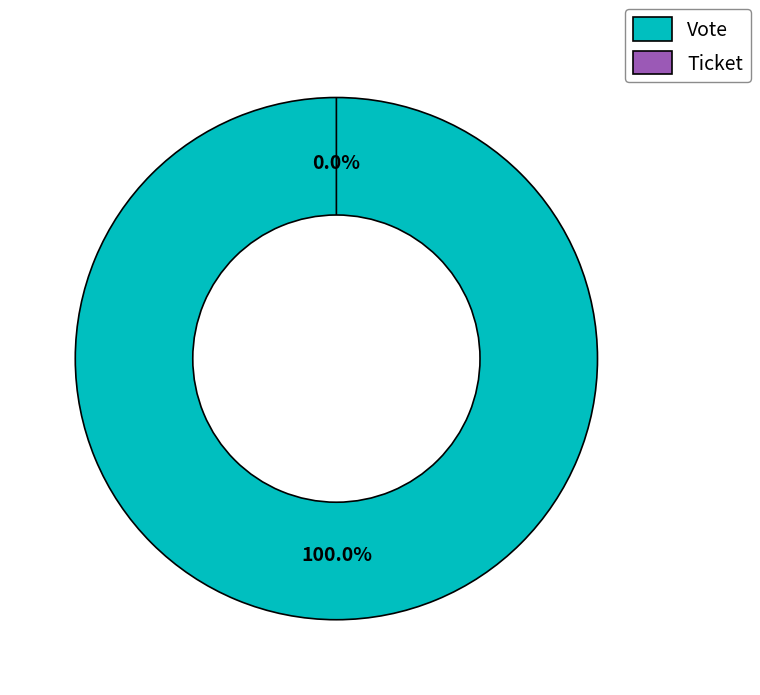

True or false: Vote accounts for 100% of the total.

True